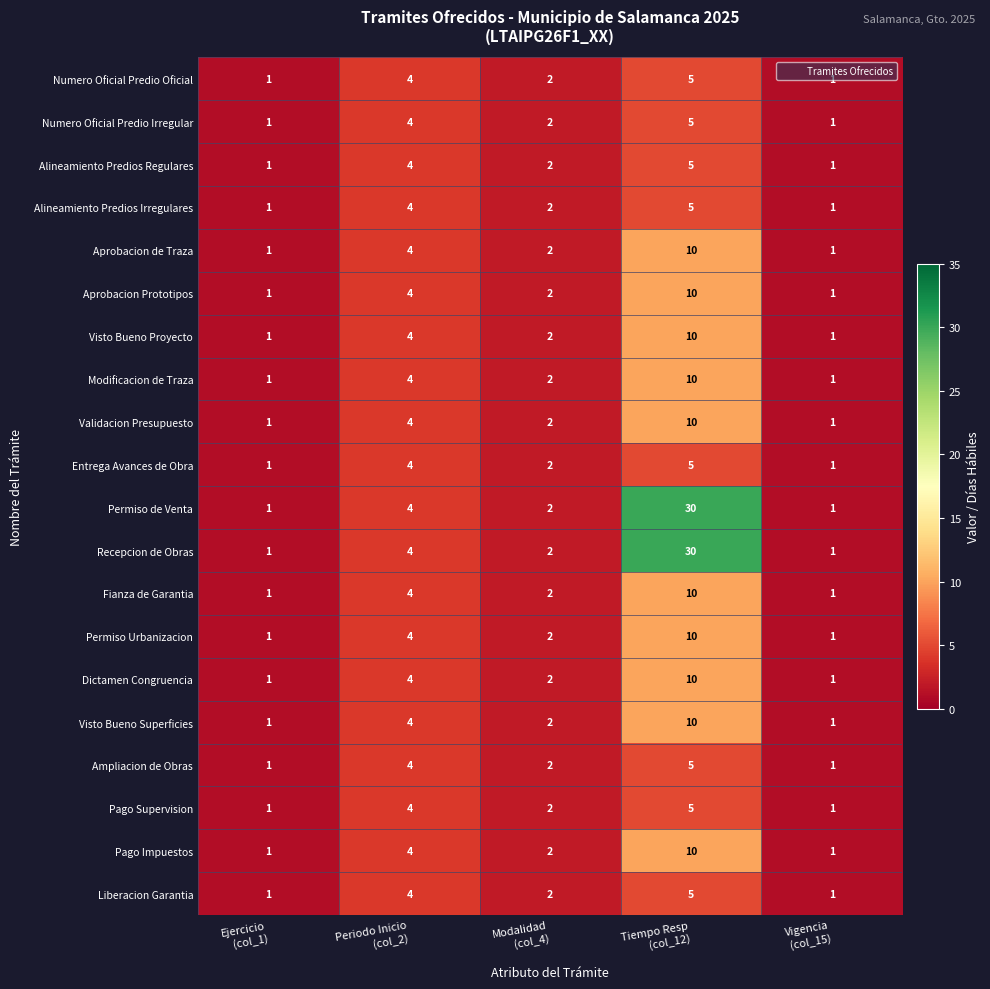

What is the difference between the maximum and minimum values in the Visto Bueno Proyecto series?

9